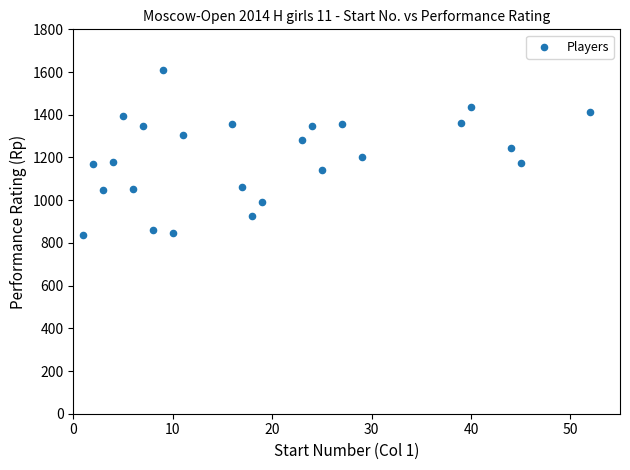

What is the range of X values (max minus min)?

51